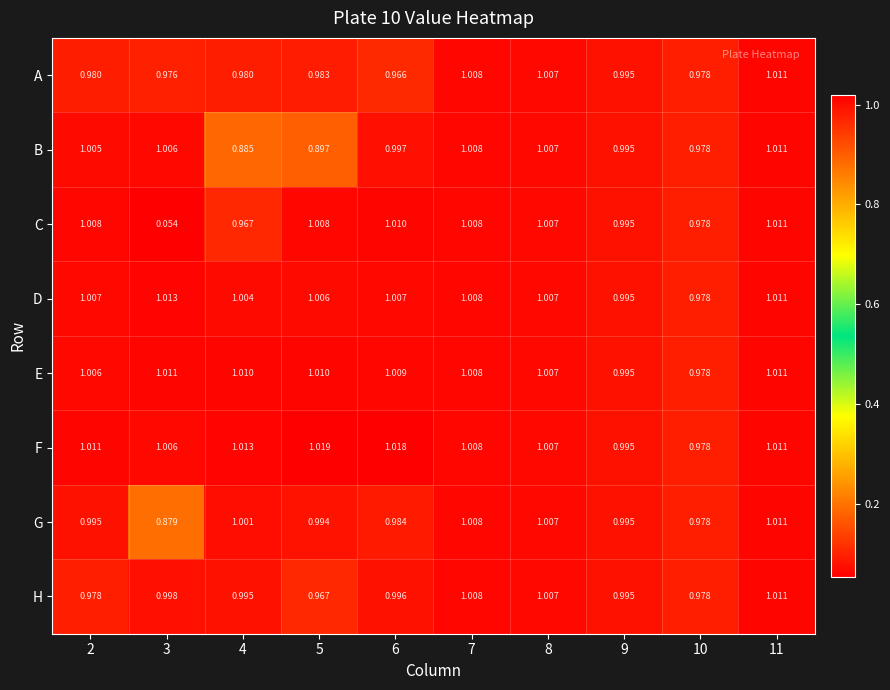

Count the number of categories in the chart.

10